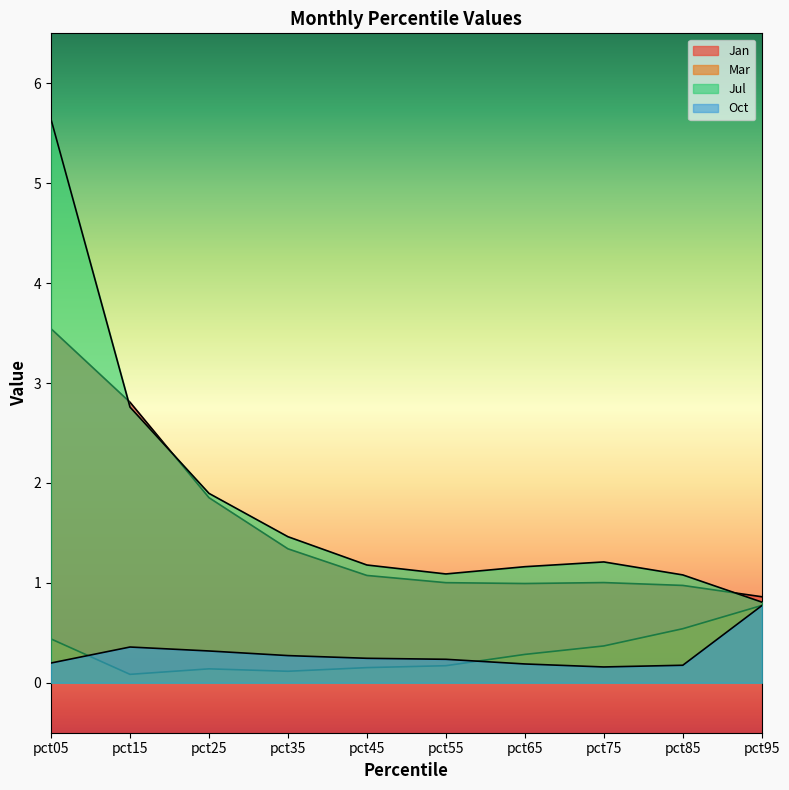

Is the value of Jul at pct75 greater than the value of Mar at pct45?

Yes